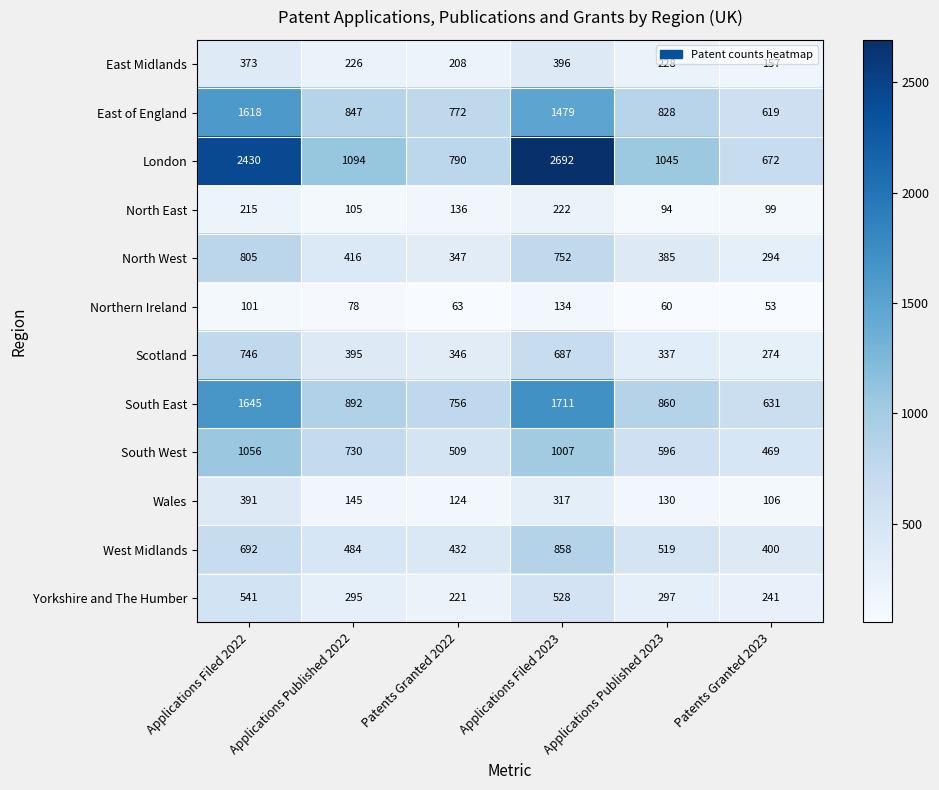

Read the Scotland value at Applications Published 2023.

337